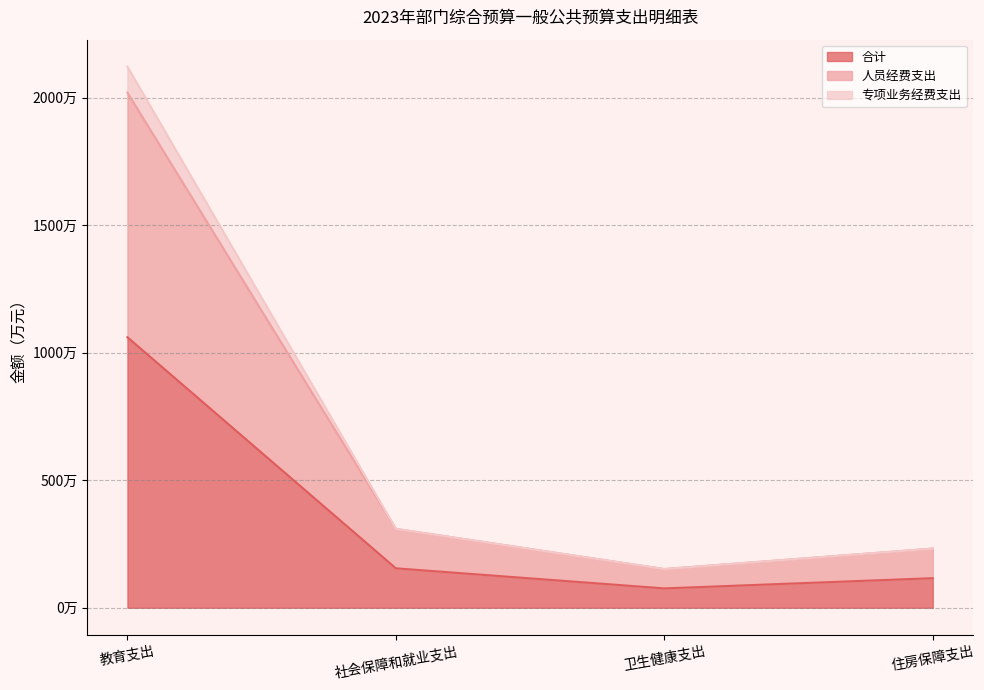

Which category has the lowest value in the 合计 series?

卫生健康支出